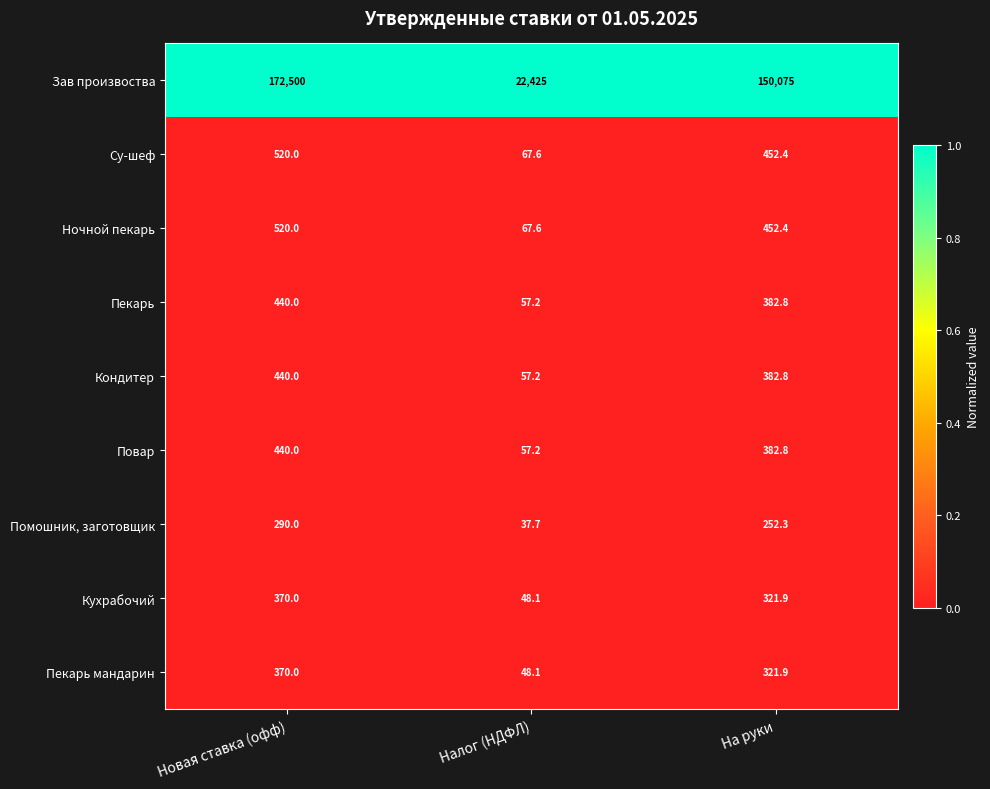

Reading left to right, transcribe all the data shown in this chart.

Зав произвоства: Новая ставка (офф)=172500.0	Налог (НДФЛ)=22425.0	На руки=150075.0
Су-шеф: Новая ставка (офф)=520.0	Налог (НДФЛ)=67.6	На руки=452.4
Ночной пекарь: Новая ставка (офф)=520.0	Налог (НДФЛ)=67.6	На руки=452.4
Пекарь: Новая ставка (офф)=440.0	Налог (НДФЛ)=57.2	На руки=382.8
Кондитер: Новая ставка (офф)=440.0	Налог (НДФЛ)=57.2	На руки=382.8
Повар: Новая ставка (офф)=440.0	Налог (НДФЛ)=57.2	На руки=382.8
Помошник, заготовщик: Новая ставка (офф)=290.0	Налог (НДФЛ)=37.7	На руки=252.3
Кухрабочий: Новая ставка (офф)=370.0	Налог (НДФЛ)=48.1	На руки=321.9
Пекарь мандарин: Новая ставка (офф)=370.0	Налог (НДФЛ)=48.1	На руки=321.9